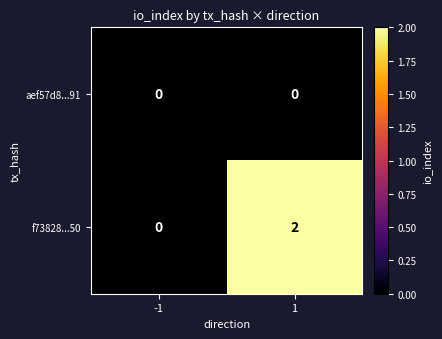

Which series has the largest total across all categories?

f73828...50